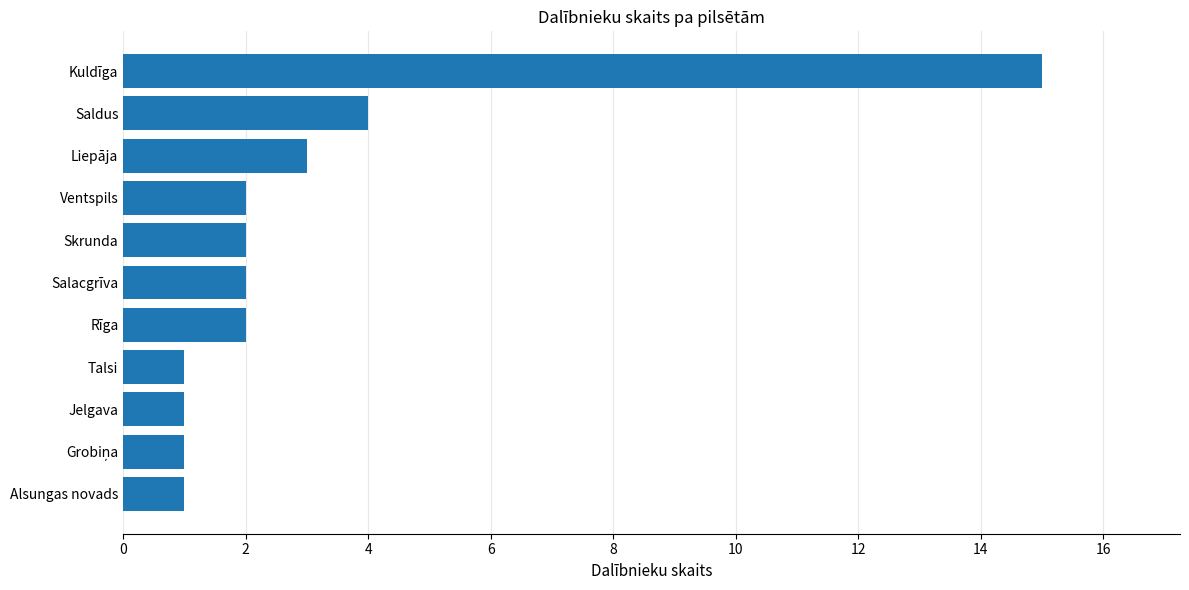

Which label corresponds to the largest value in the chart?

Kuldīga